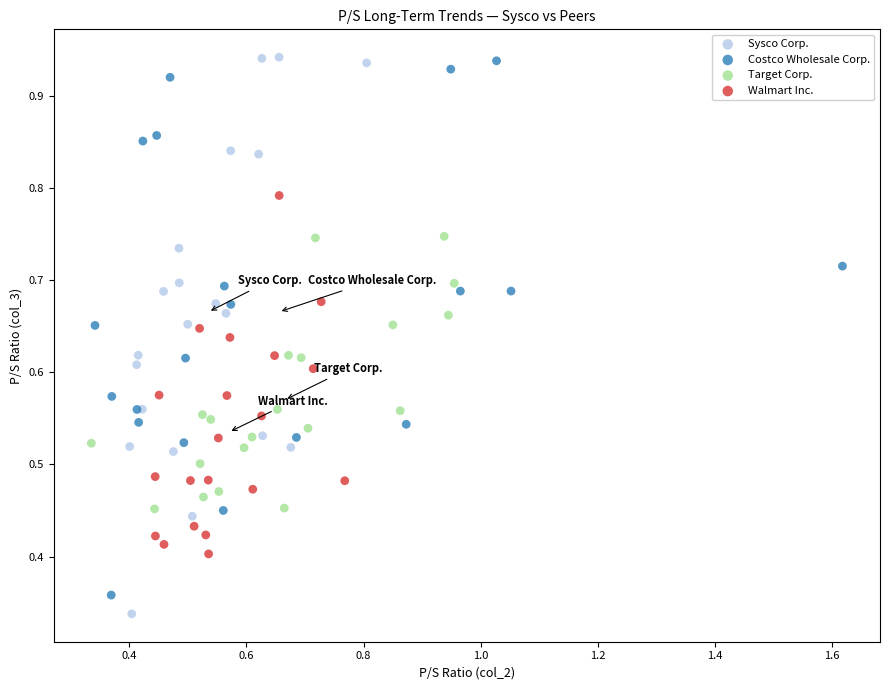

Which series has the largest Y range (max minus min)?

Sysco Corp.